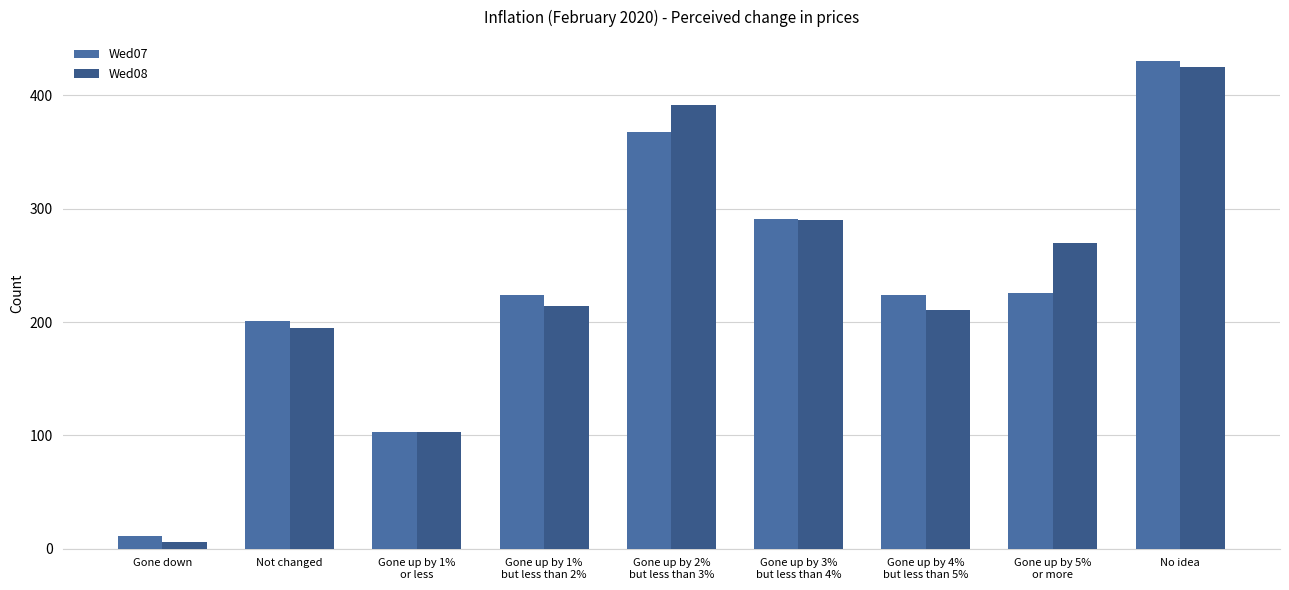

What is the difference between the maximum and second lowest values in the Wed08 series?

322